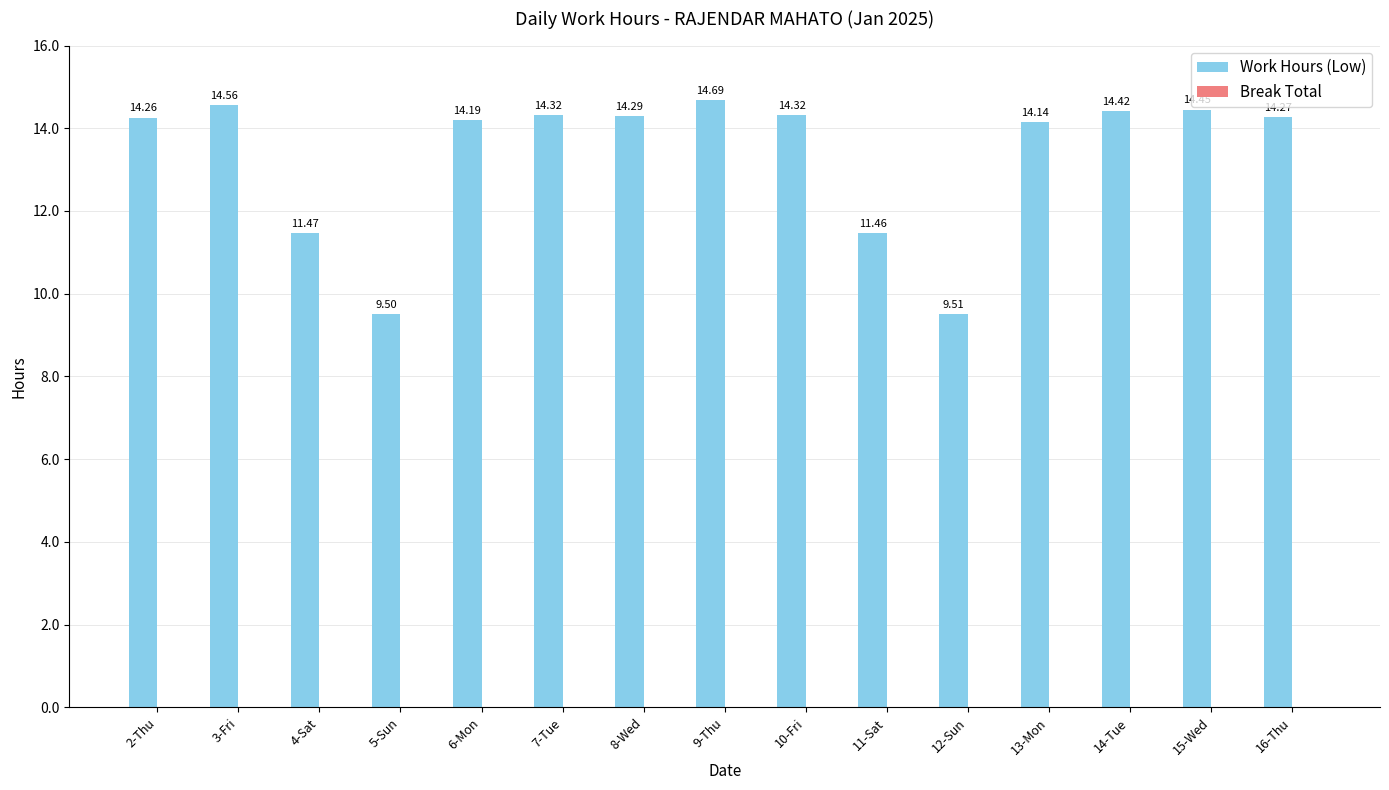

What is the sum of the values at 14-Tue and 3-Fri?

29.0